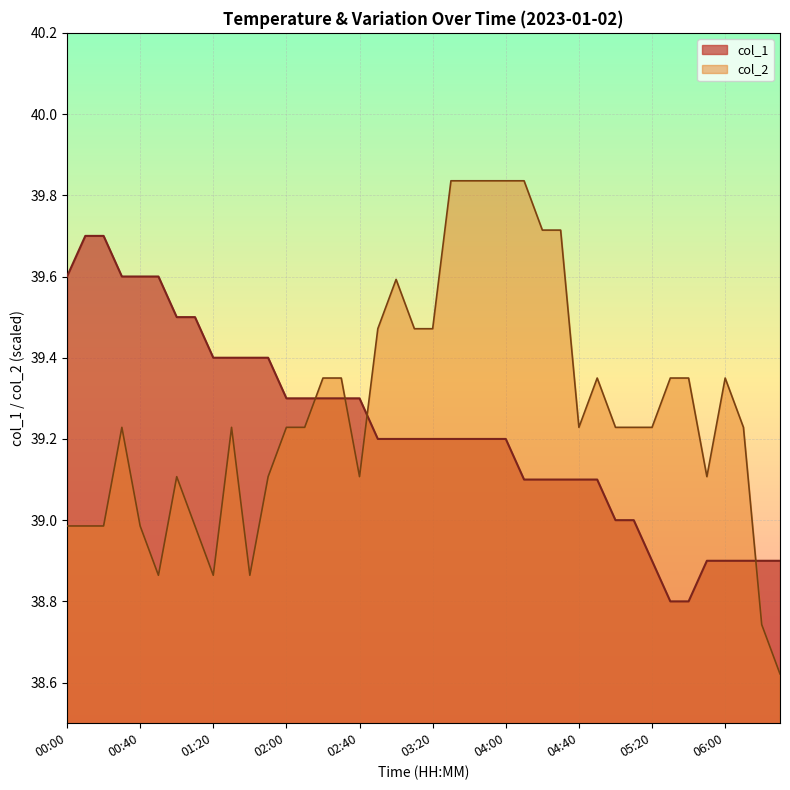

Between 00:10 and 03:40, which series saw the biggest shift?

col_2